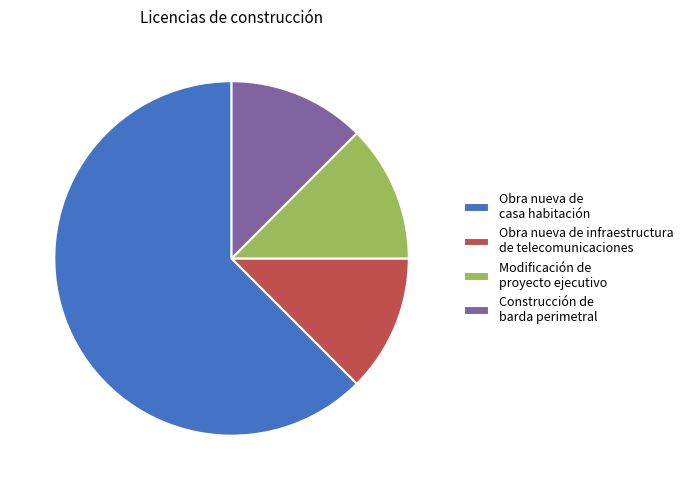

Count the number of slices in the pie.

4